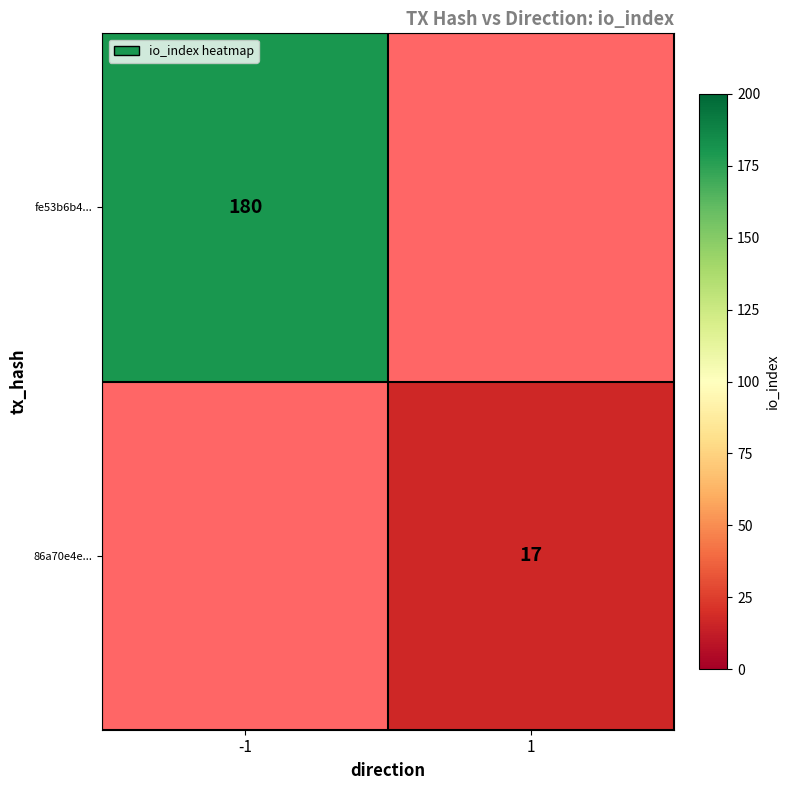

The value of fe53b6b4... at -1 is 278. True or false?

False